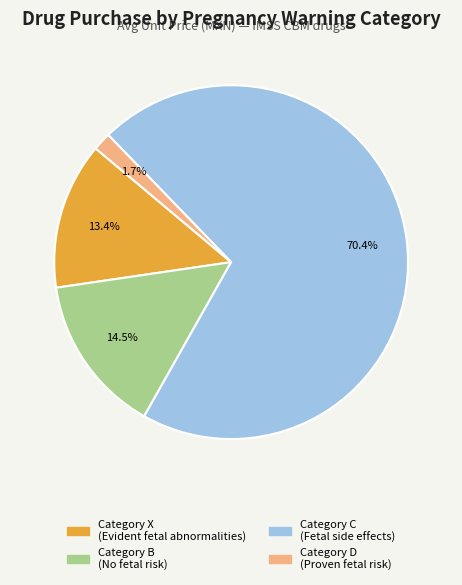

Combined, what portion of the pie is Category D (Proven fetal risk) and Category C (Fetal side effects)?

72.1%